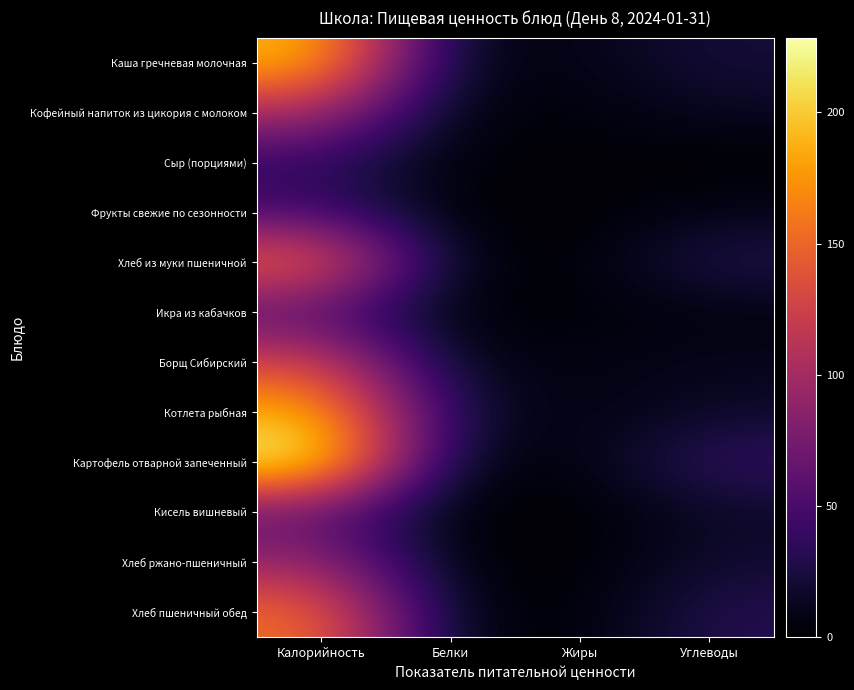

Which category has the highest value across all series?

Калорийность